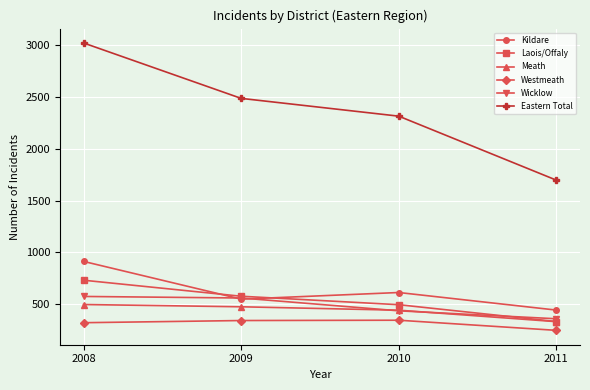

List the labels in order of Kildare value, largest first.

2008, 2010, 2009, 2011